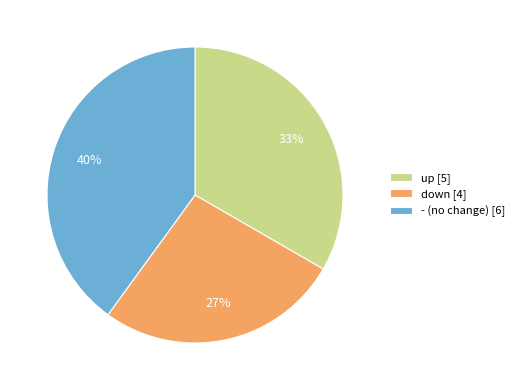

The down slice represents 27% of the pie. True or false?

True